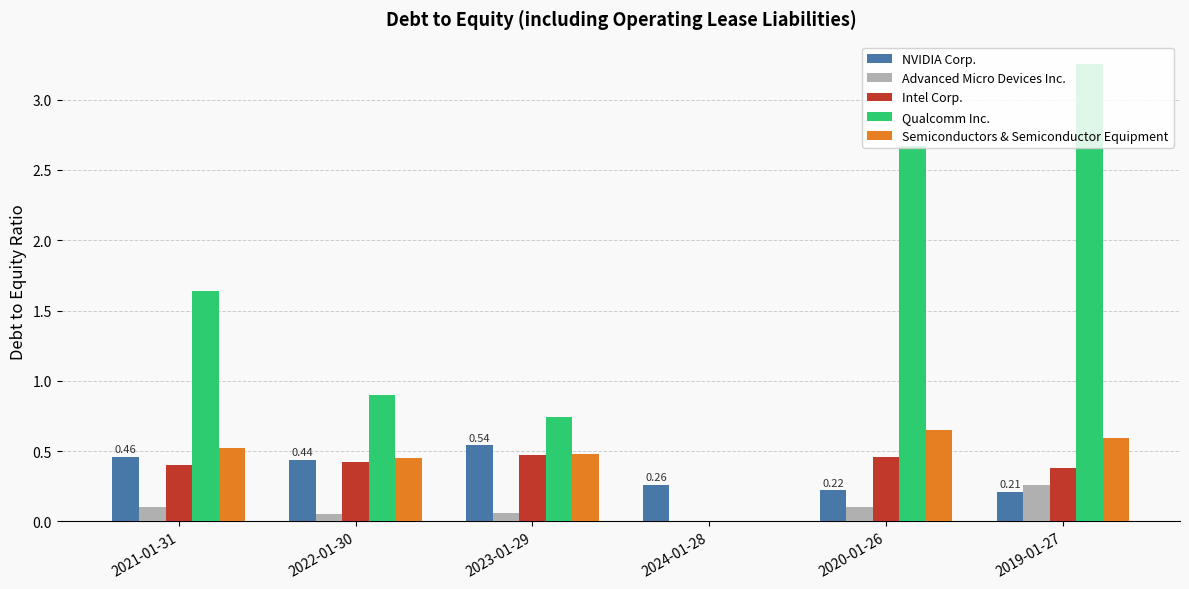

Between 2021-01-31 and 2024-01-28, which series saw the biggest shift?

Qualcomm Inc.